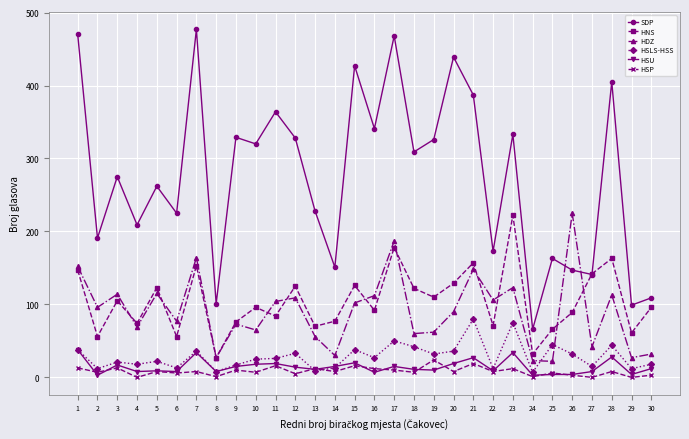

Is the value of HSU at 18 greater than the value of HNS at 4?

No